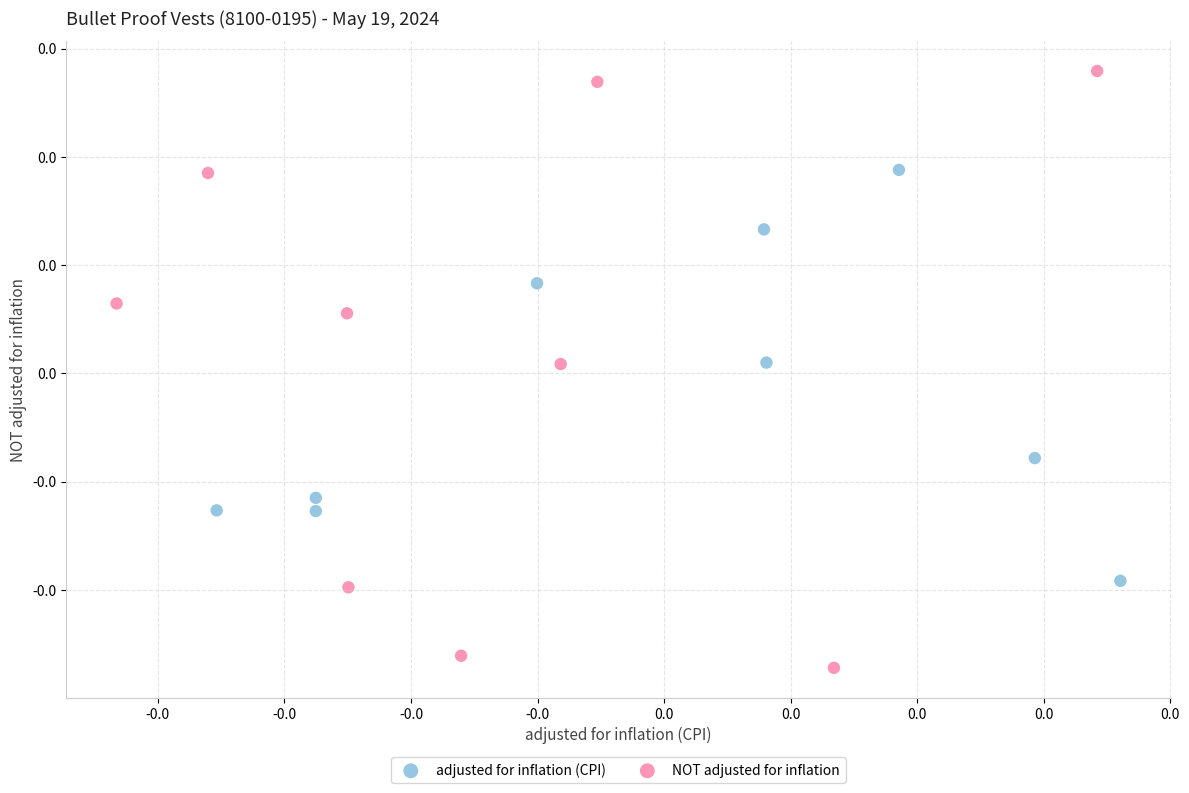

Which series contains the lowest Y value?

NOT adjusted for inflation